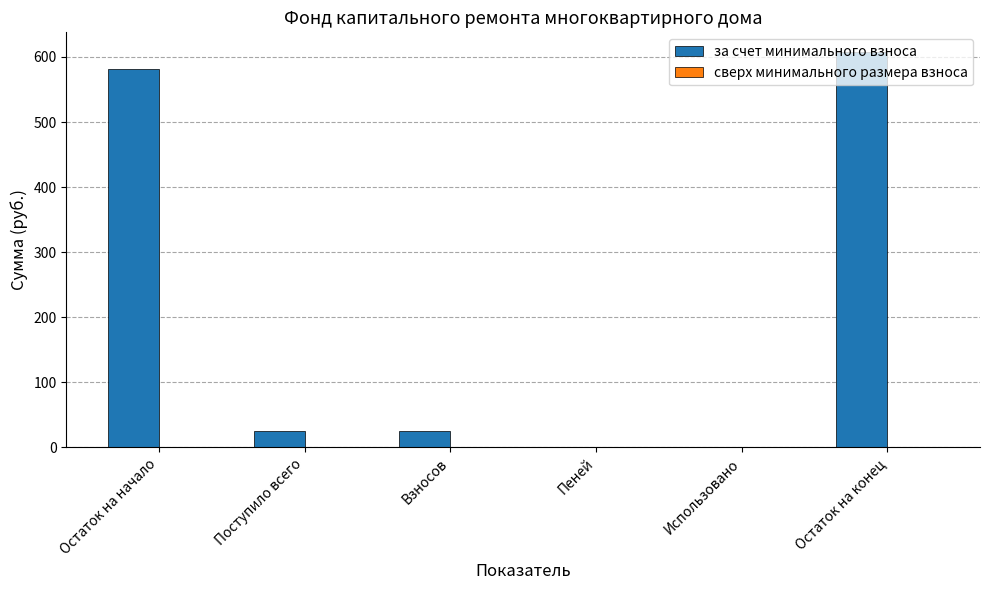

What is the greatest value displayed?

607.4